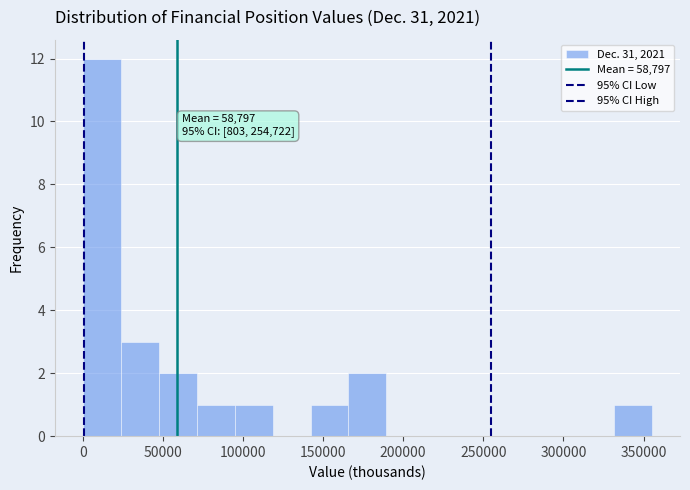

Which range on the x-axis has the tallest bar?

0 to 25000